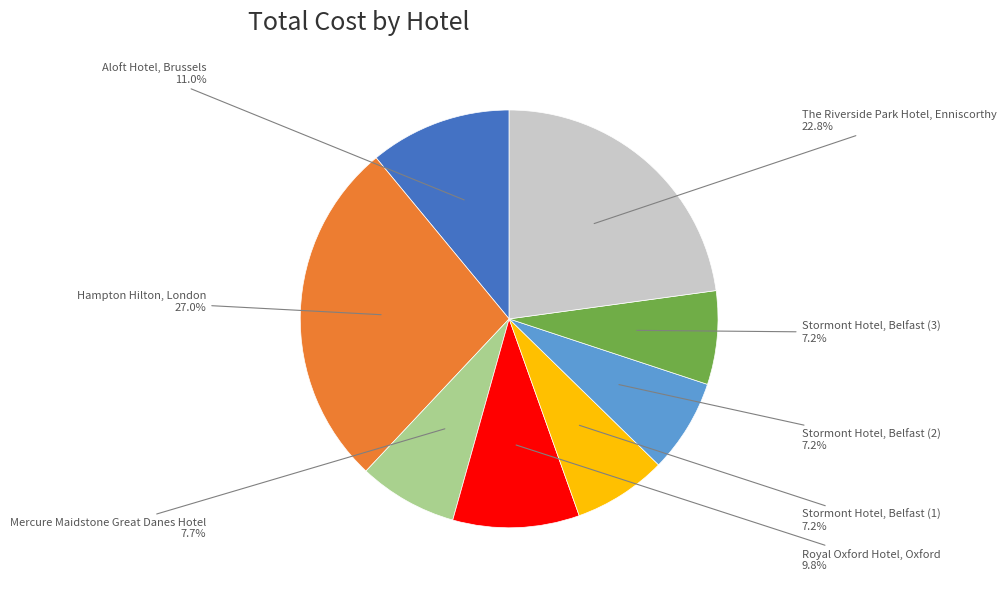

Is there any slice that represents more than half of the pie?

No